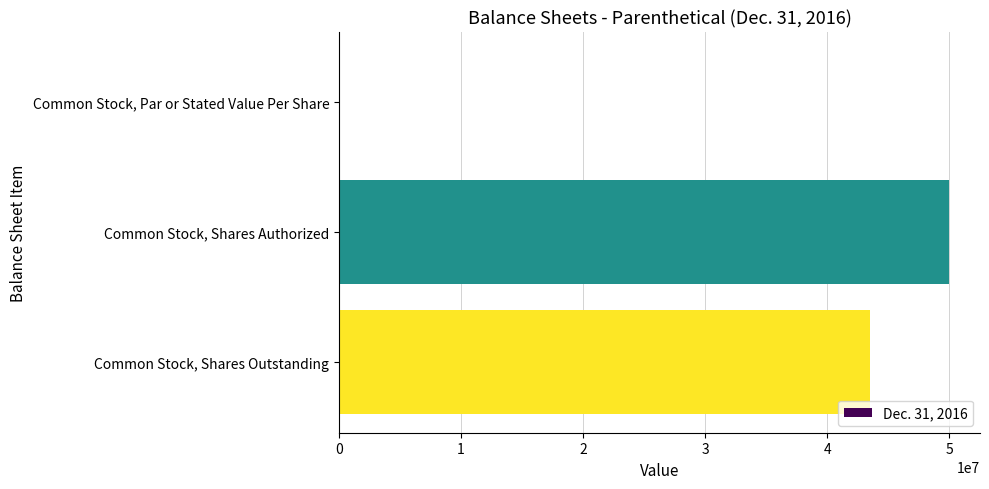

What is the change in value from Common Stock, Shares Authorized to Common Stock, Shares Outstanding?

-6534767.0